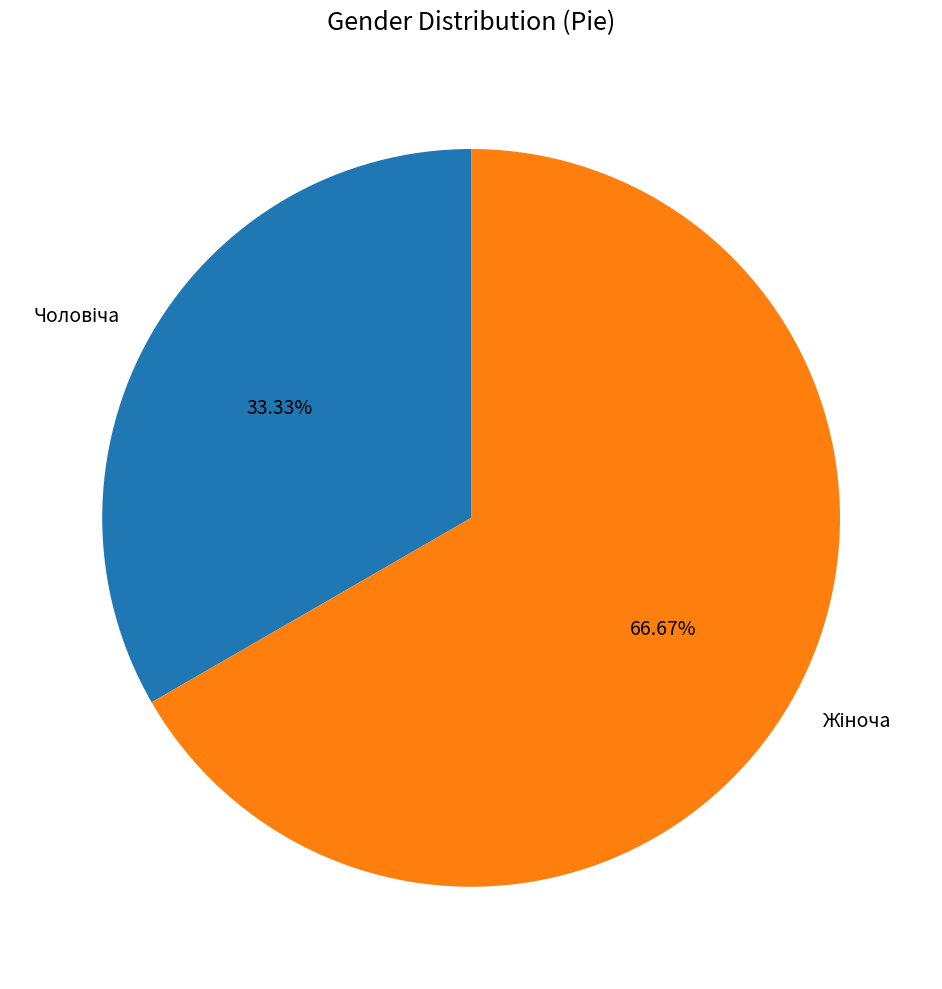

Is there a majority slice in this chart?

Yes